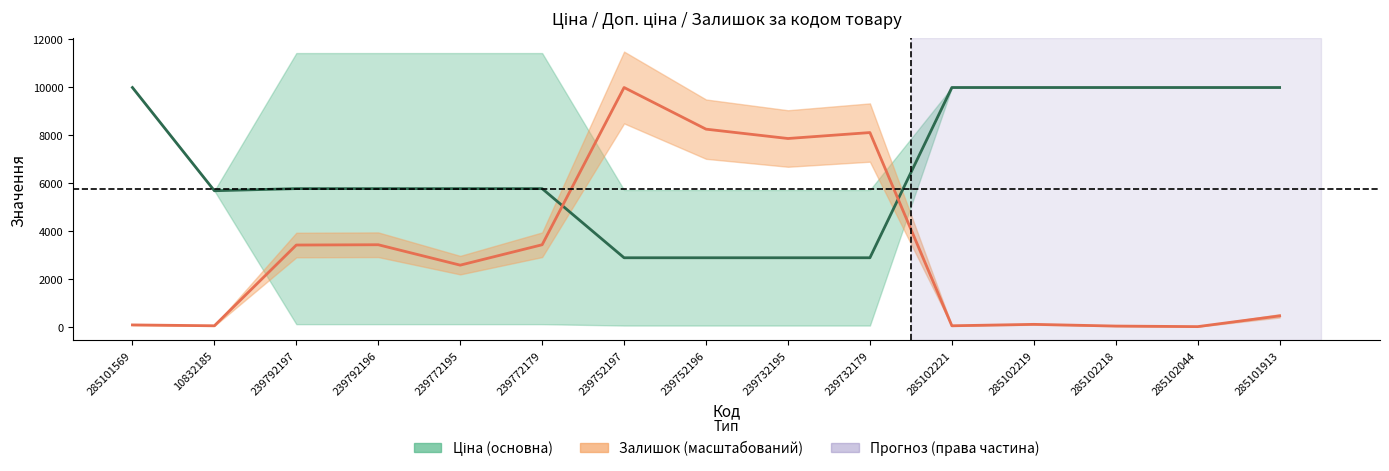

How many values in the Залишок (масштабований) series exceed 2573?

8